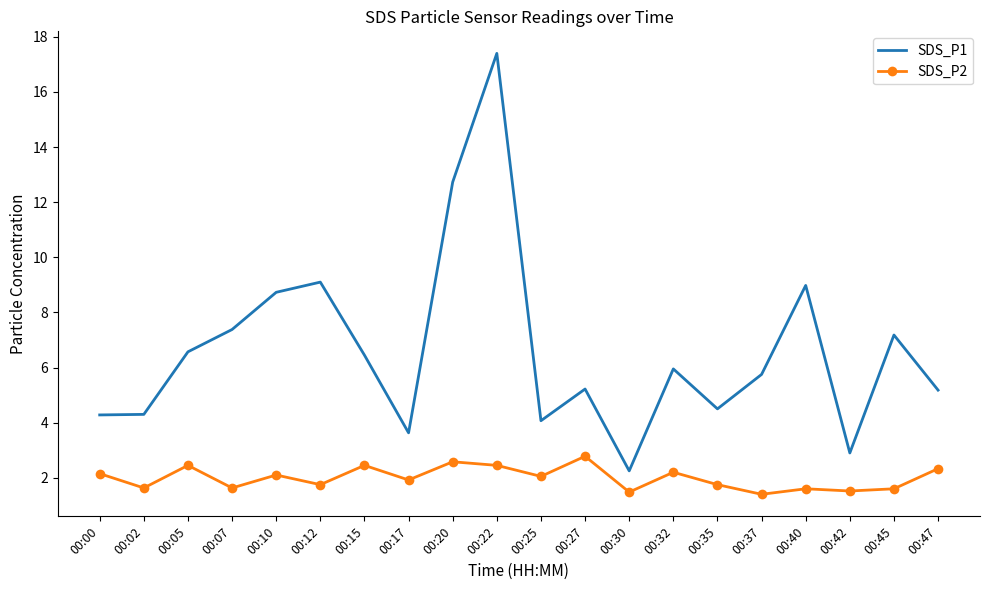

True or false: SDS_P1 has a value of 9.1 at 00:12.

True